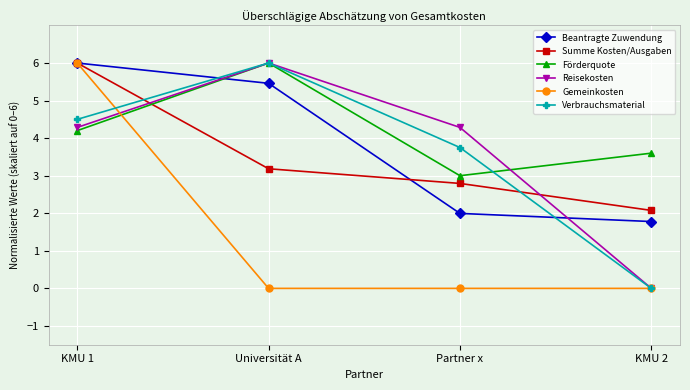

Between which two adjacent categories do Summe Kosten/Ausgaben and Förderquote first intersect?

KMU 1 and Universität A